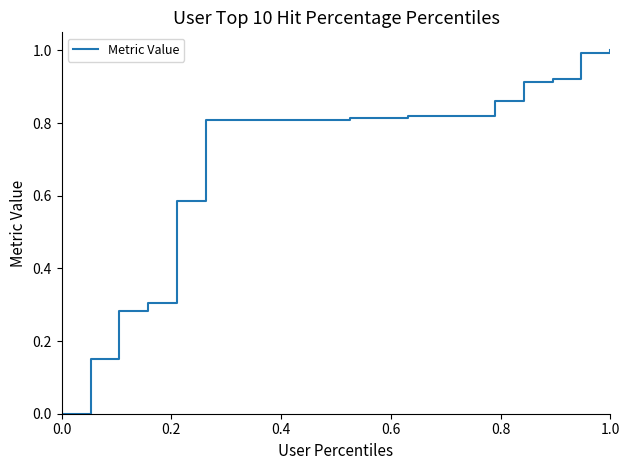

How many distinct data groups are displayed?

1